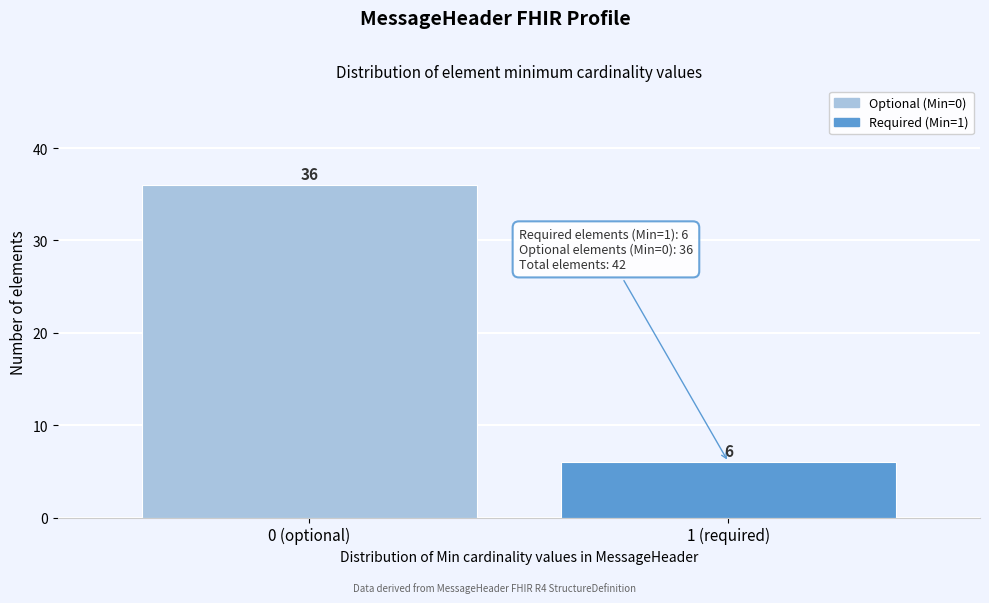

Reading left to right, what are all the values shown in this chart?

36	6